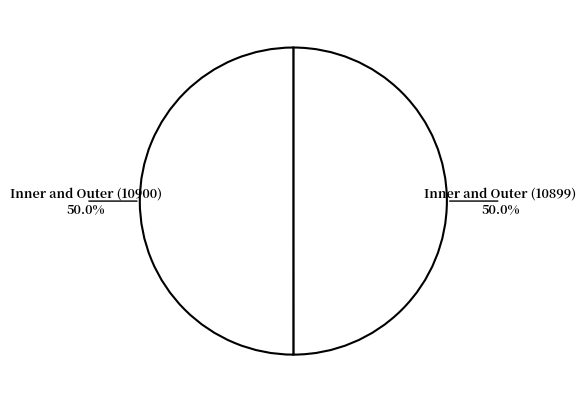

How many segments does this pie chart have?

2